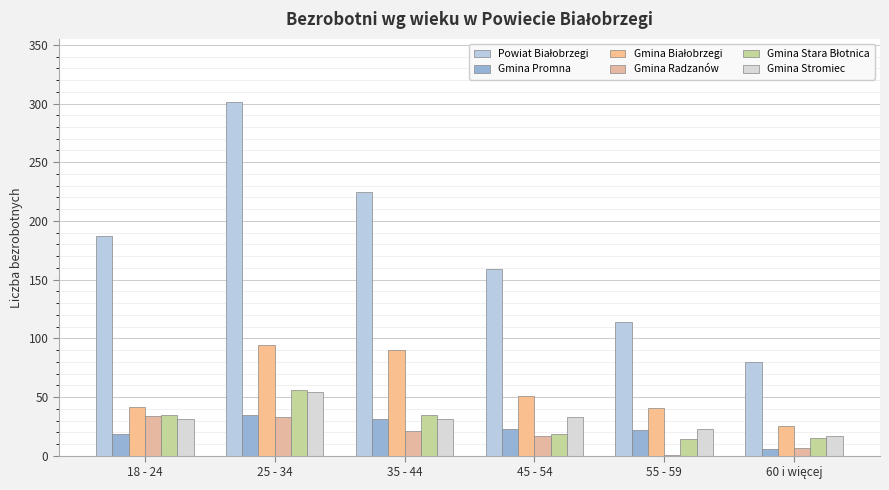

At which category is the sum across all series the highest?

25 - 34